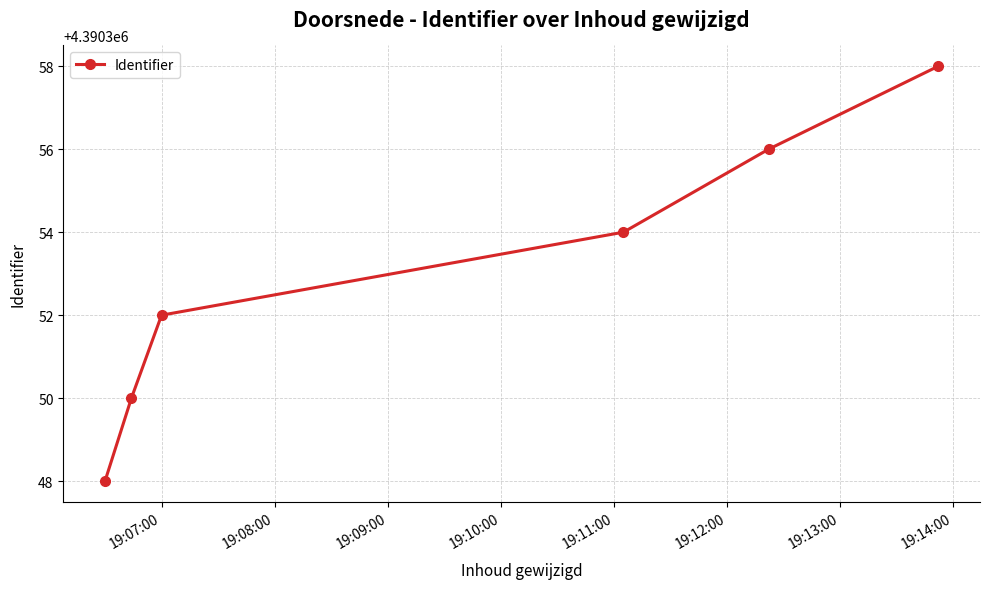

Count the values in the range 4390350 to 4390356.

4